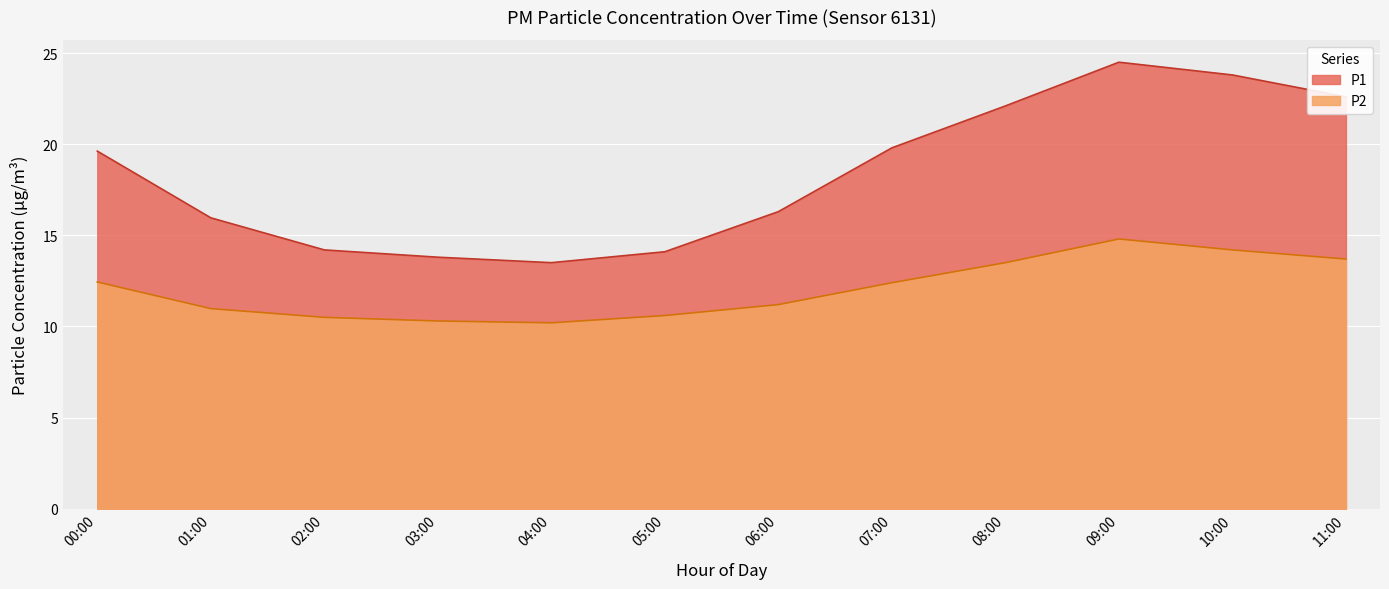

At which category does P1 reach its first local valley?

04:00